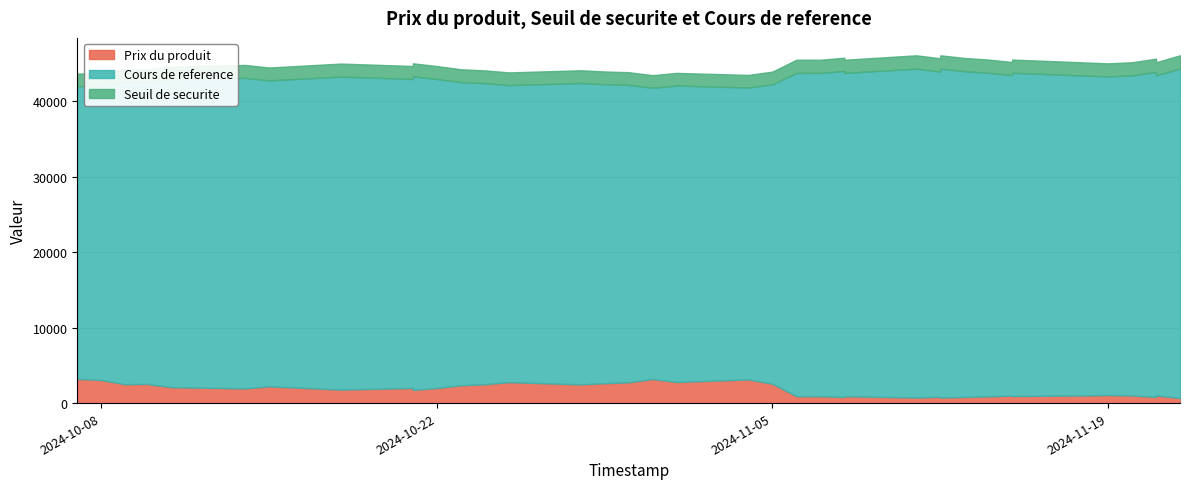

True or false: Cours de reference and Seuil de securite intersect in this chart.

False